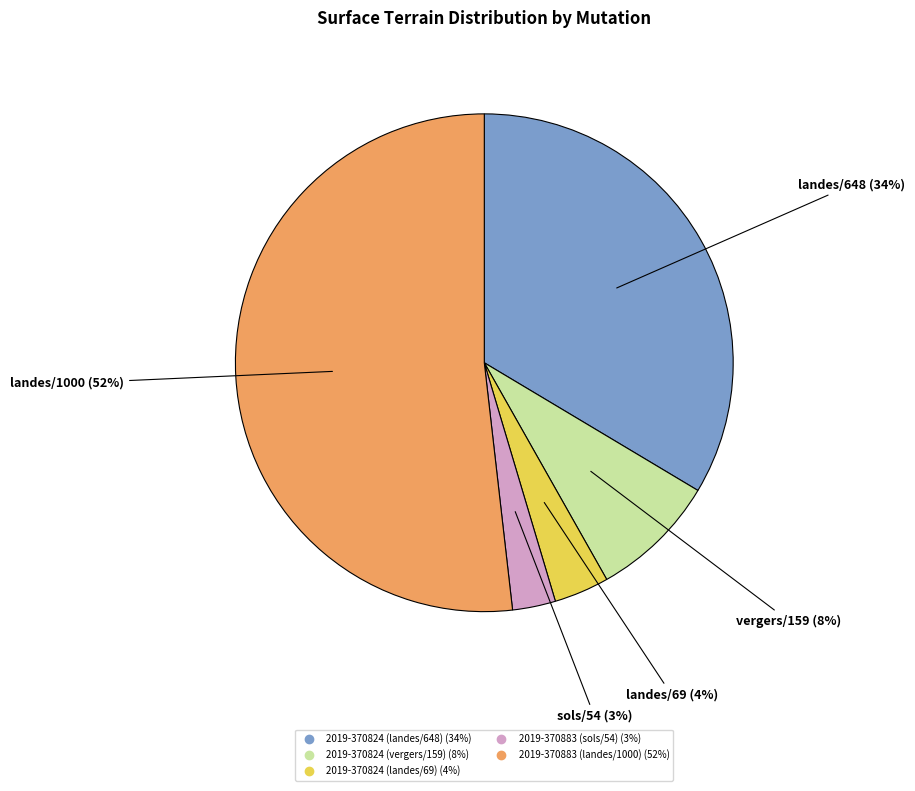

Rank the categories by value from lowest to highest.

2019-370883 (sols/54), 2019-370824 (landes/69), 2019-370824 (vergers/159), 2019-370824 (landes/648), 2019-370883 (landes/1000)